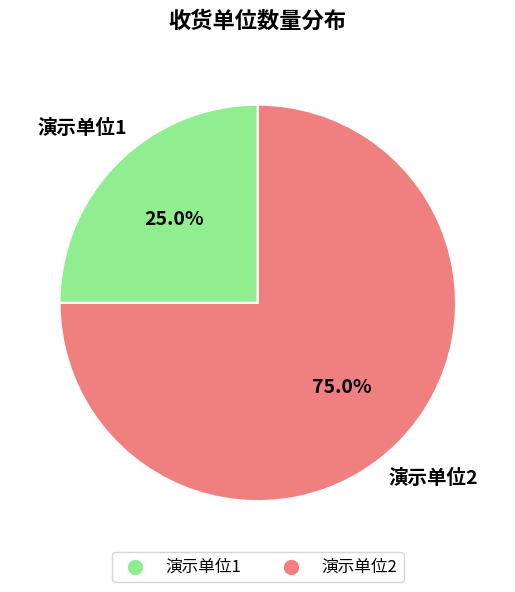

To the nearest percent, what portion does 演示单位1 represent?

25%